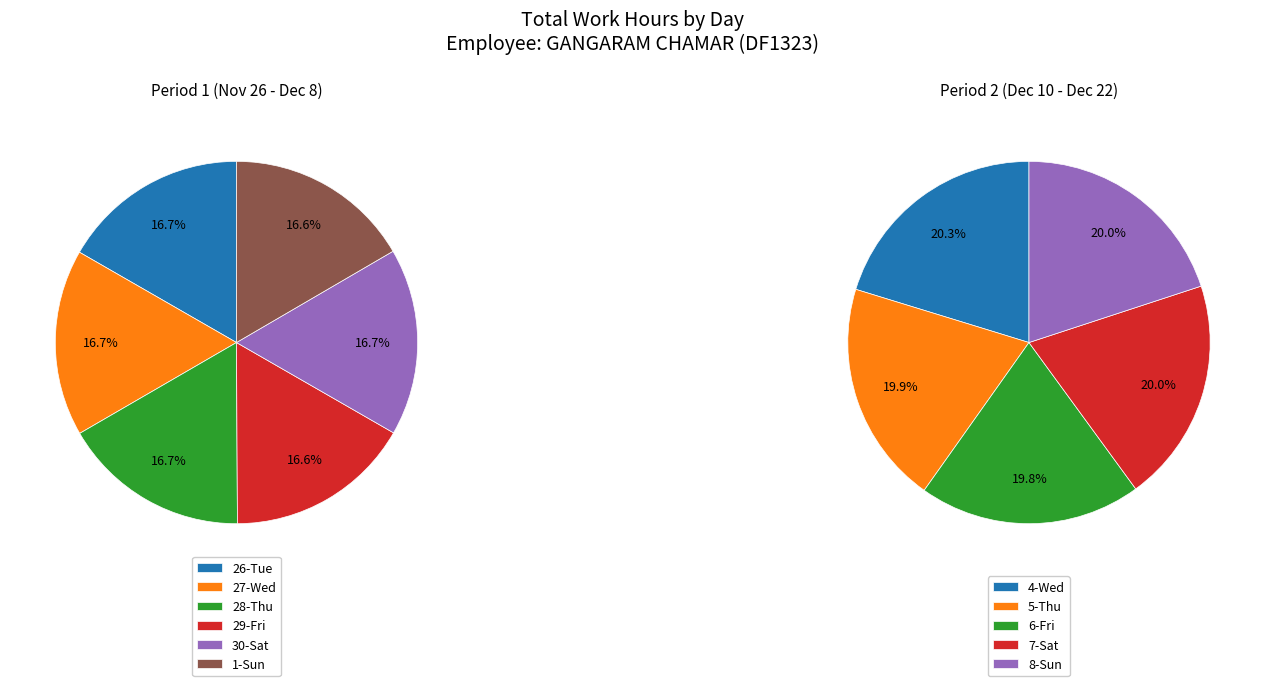

The 7-Sat slice represents 22% of the pie. True or false?

False